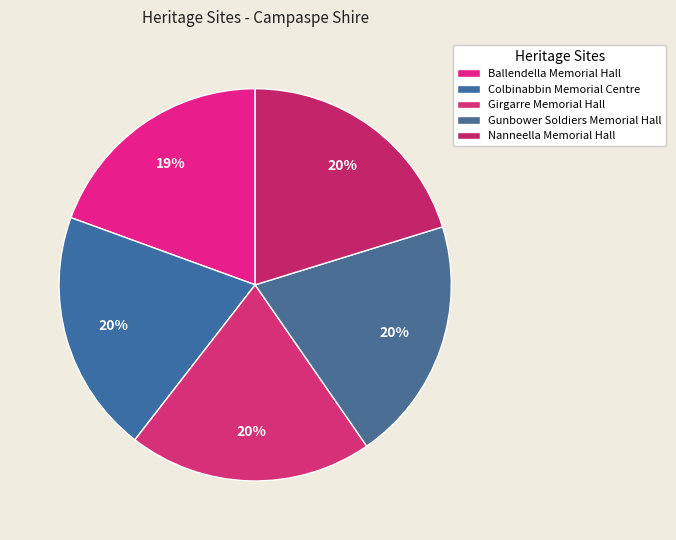

What percentage is the Ballendella Memorial Hall slice, to the nearest percent?

19%